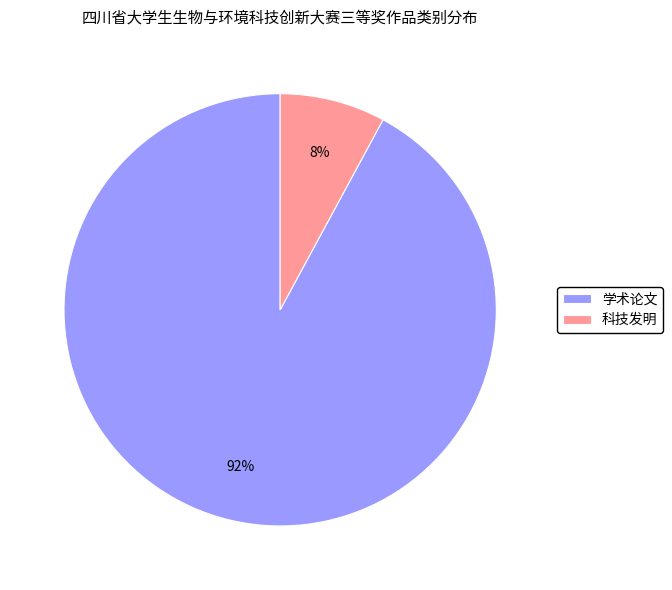

To the nearest percent, what is the difference between the largest and smallest slice percentages?

84%